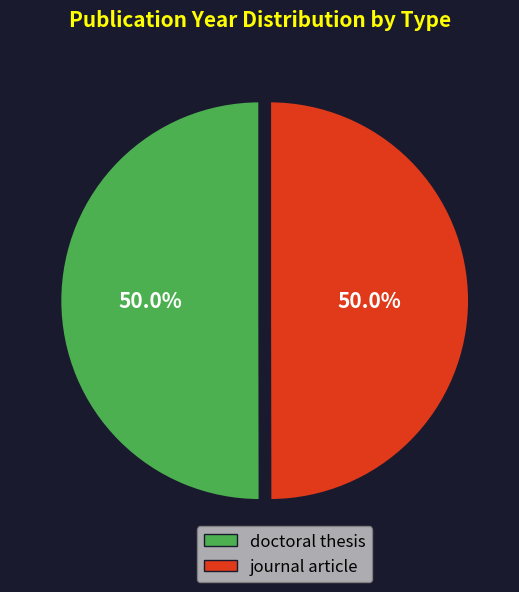

How many segments does this pie chart have?

2